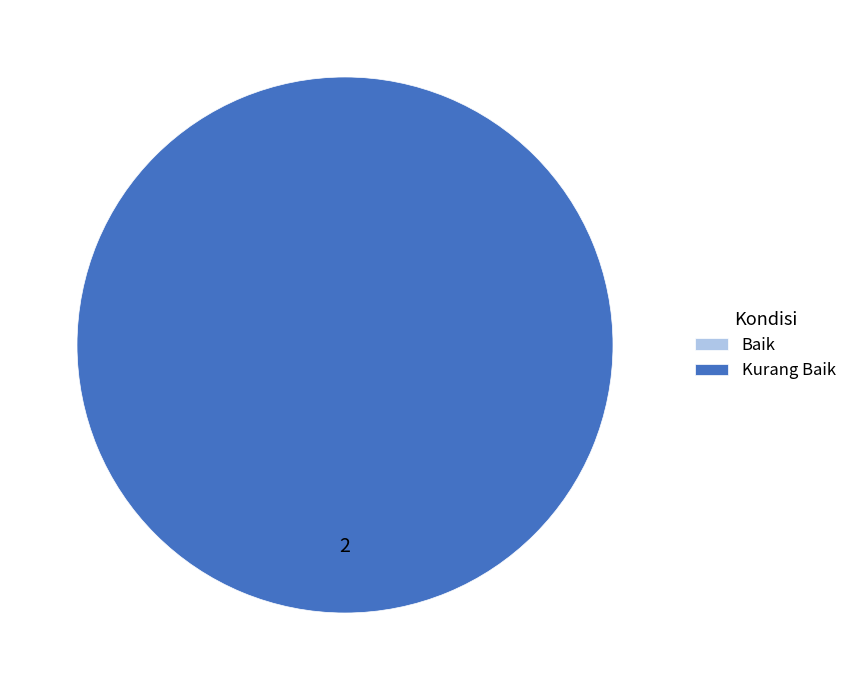

Which slice represents more than half of the pie?

Kurang Baik